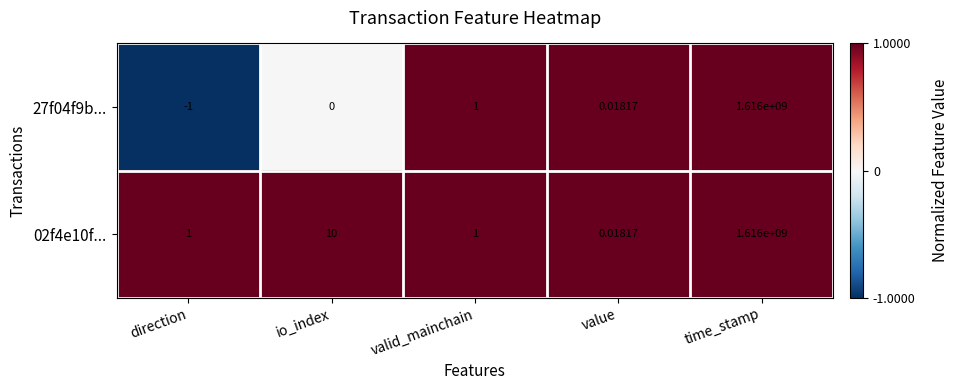

Which category has the lowest value in the 02f4e10f... series?

value